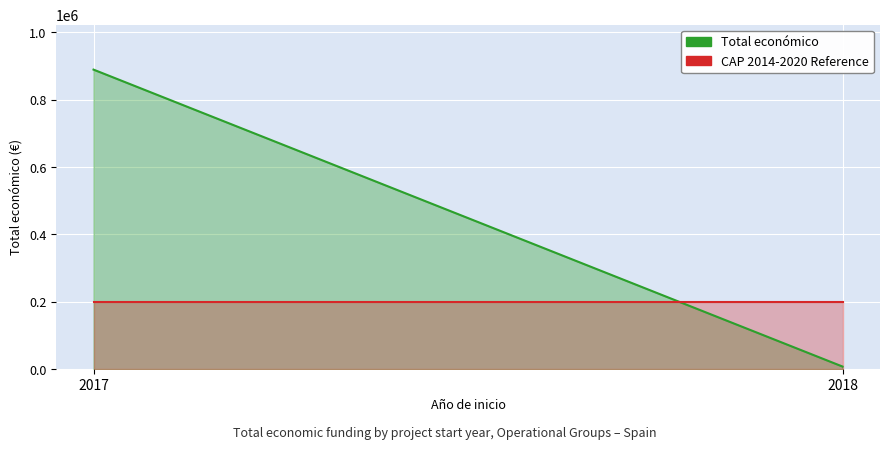

Does the chart display data point markers on the line(s)?

No